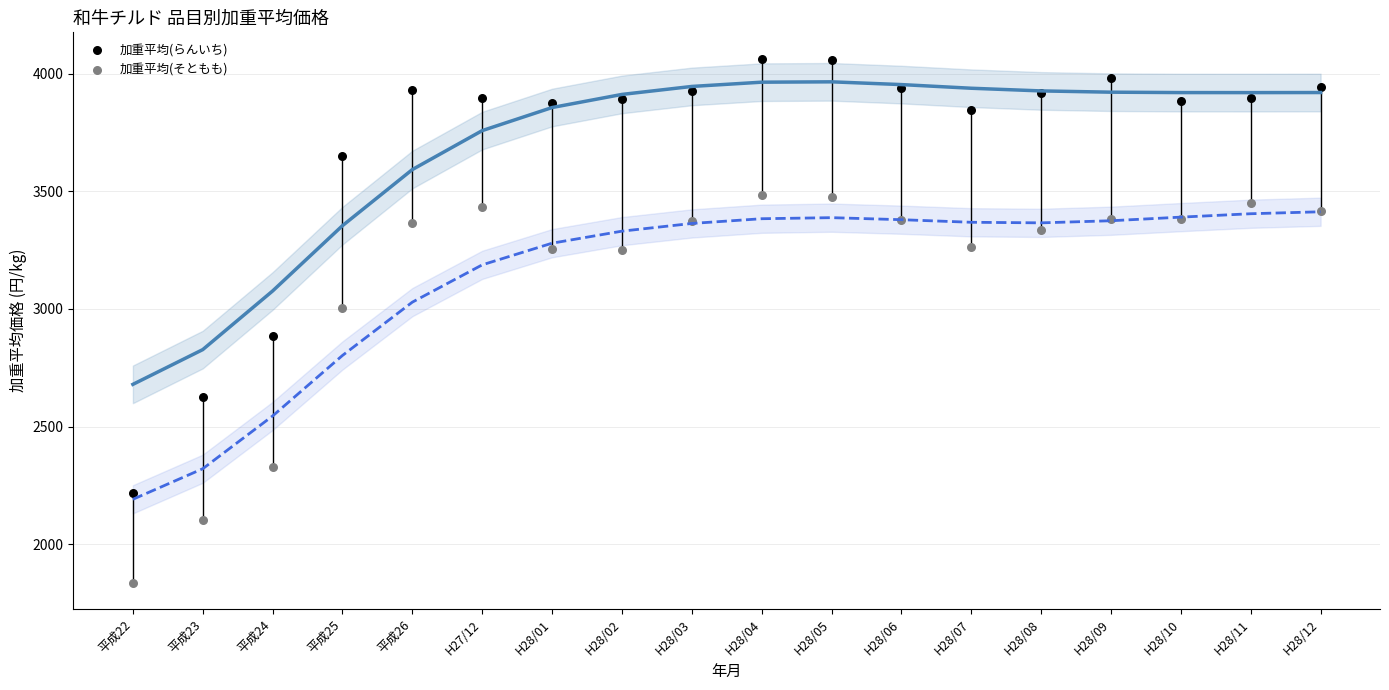

In the 加重平均(そともも) series, what Y value is closest to 2660?

2328.4